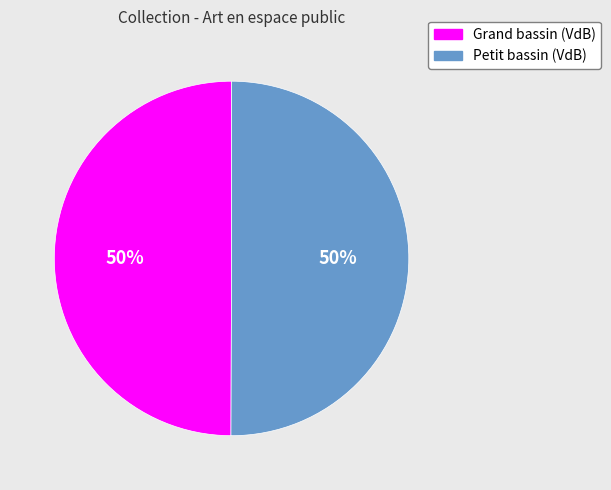

To the nearest percent, what is the average slice percentage?

50%